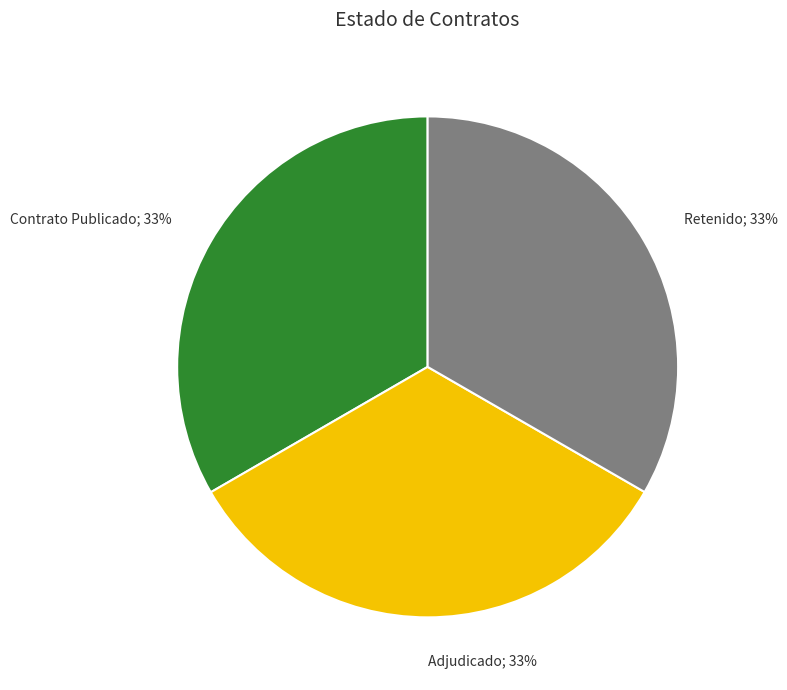

To the nearest percent, what is the combined percentage of Adjudicado; 33% and Retenido; 33%?

67%